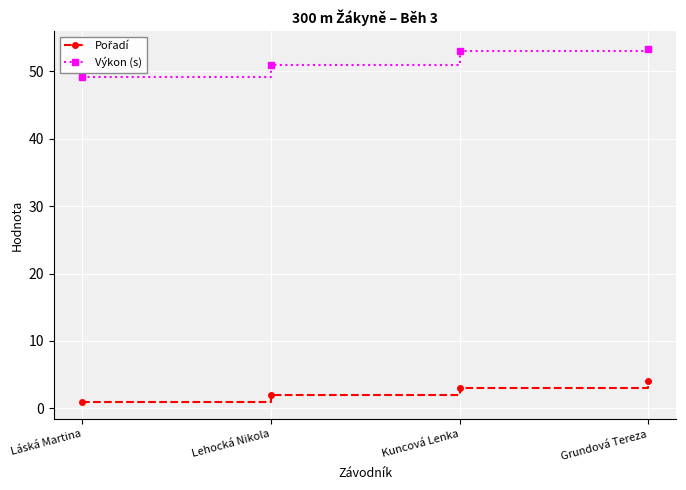

What position from the left is Kuncová Lenka?

3